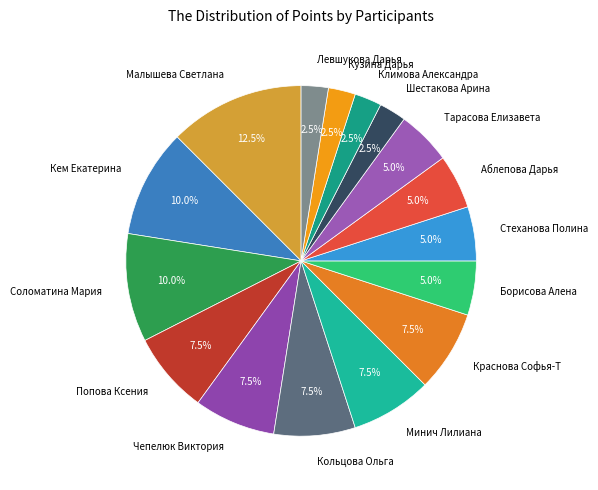

What percentage is the Кем Екатерина slice, to the nearest percent?

10%